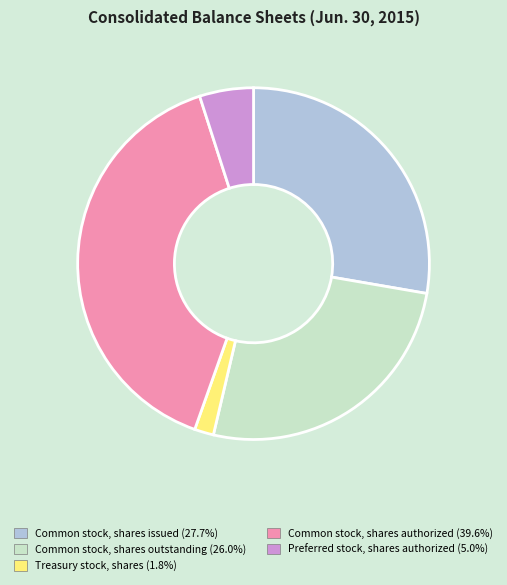

Is the sum of Treasury stock, shares and Common stock, shares authorized greater than half?

No